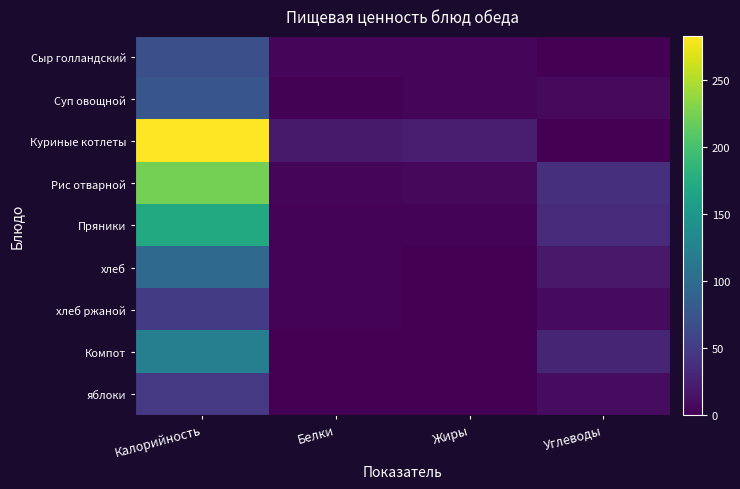

What is the spread (max minus min) of values at Углеводы?

39.1